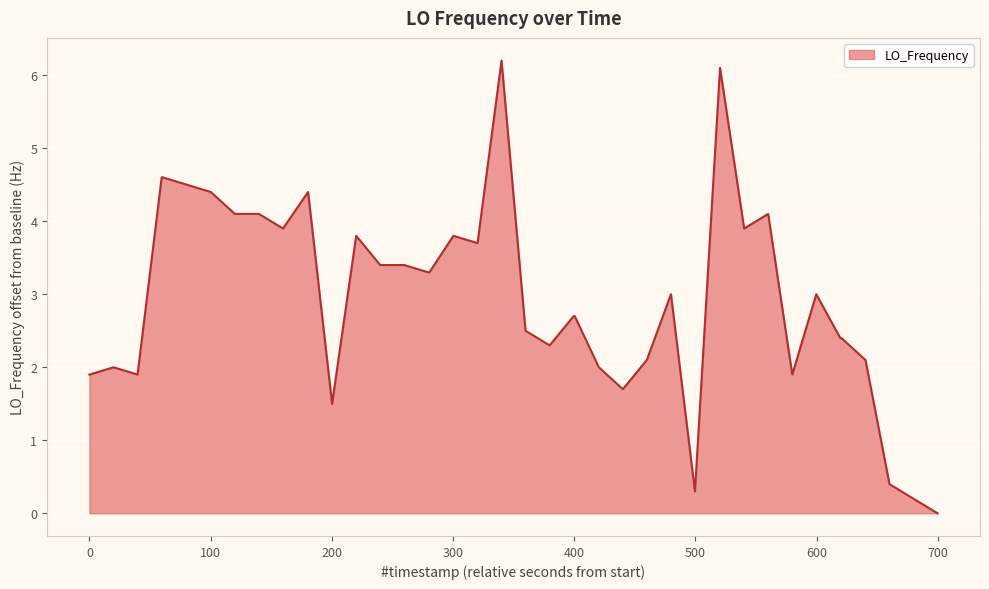

What is the maximum value shown in the chart?

6.2